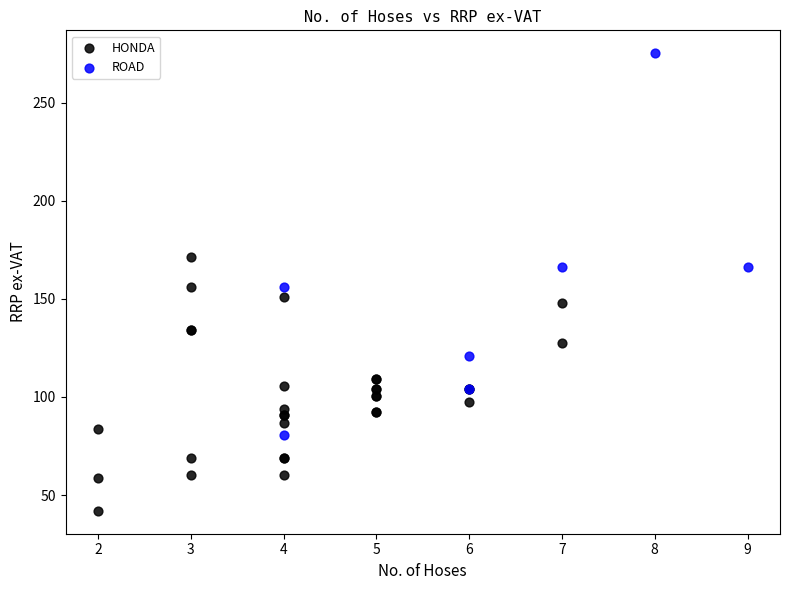

Which series reaches the minimum Y coordinate?

HONDA